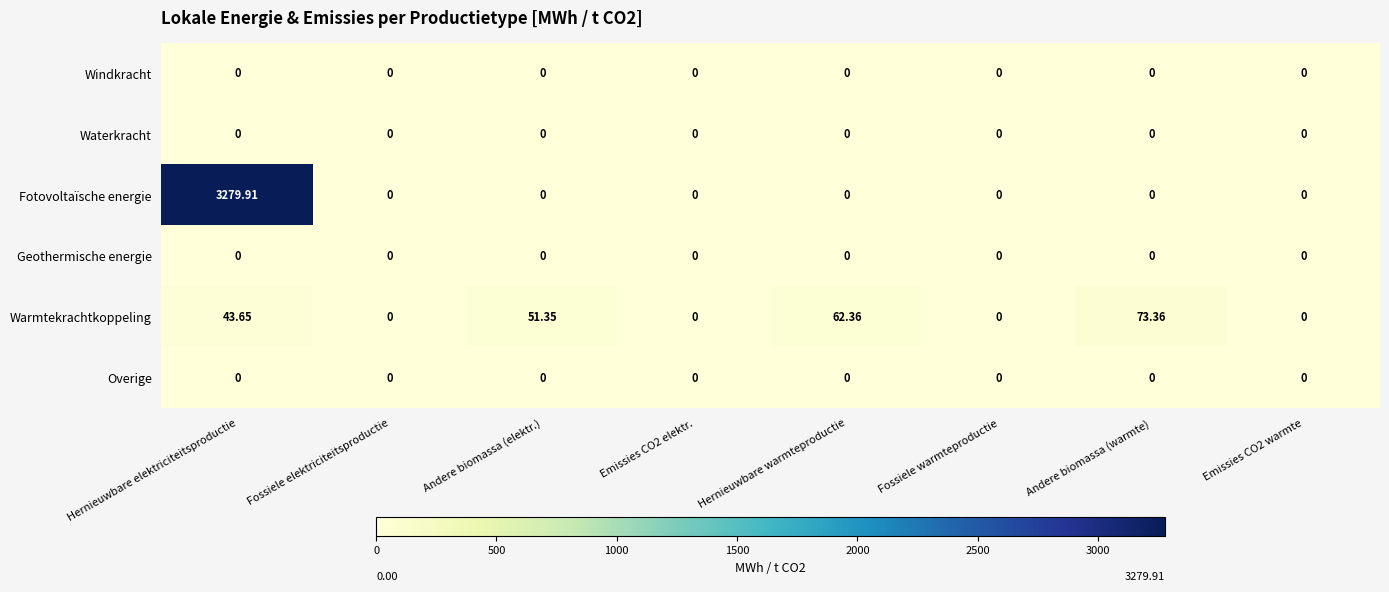

Which category has the highest value across all series?

Hernieuwbare elektriciteitsproductie